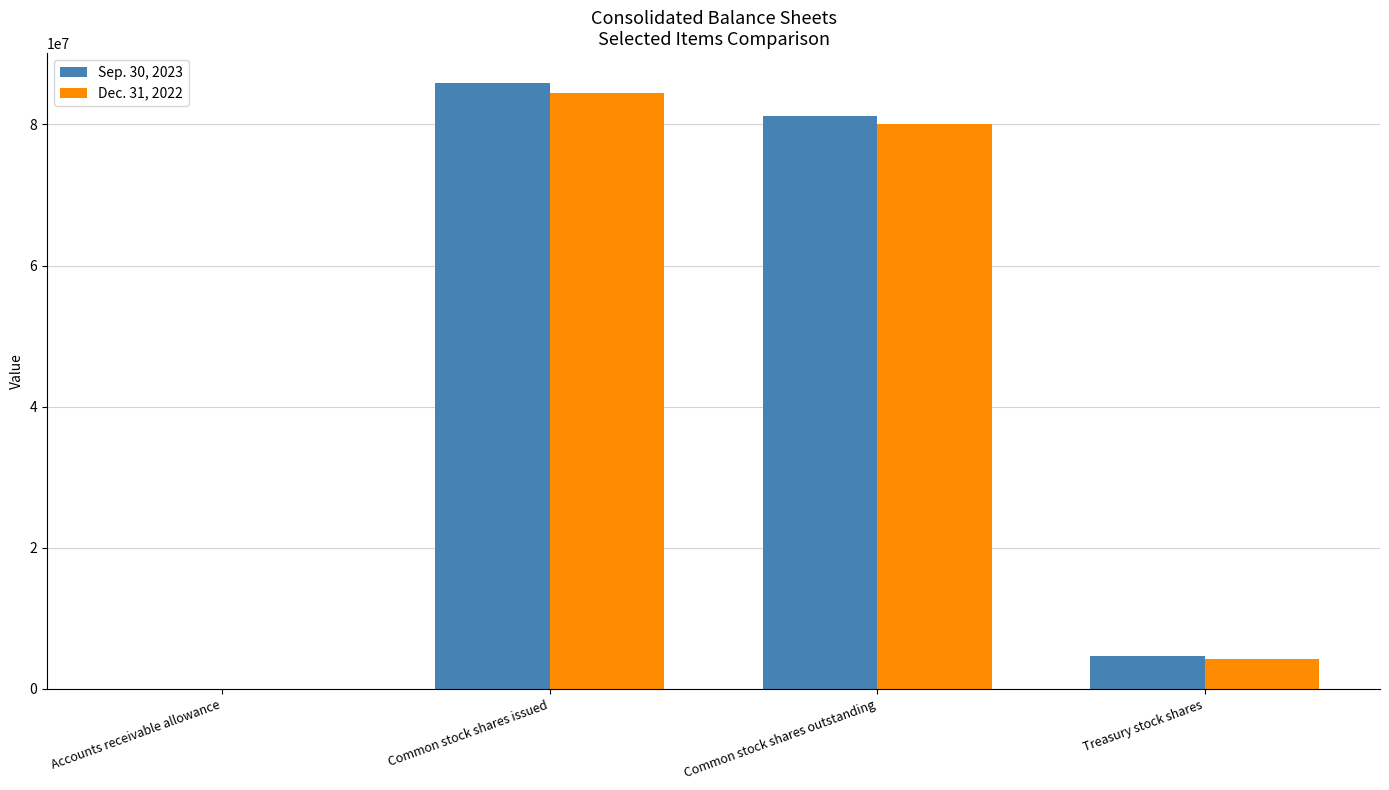

At which category is the sum across all series the highest?

Common stock shares issued